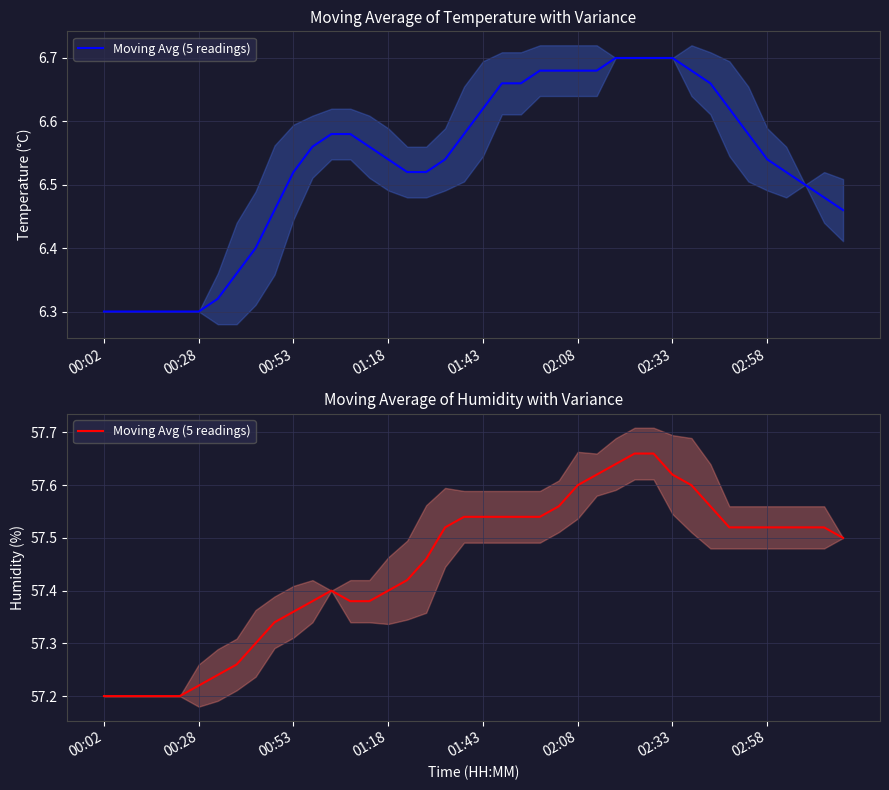

What is the difference between the maximum and minimum values?

0.5